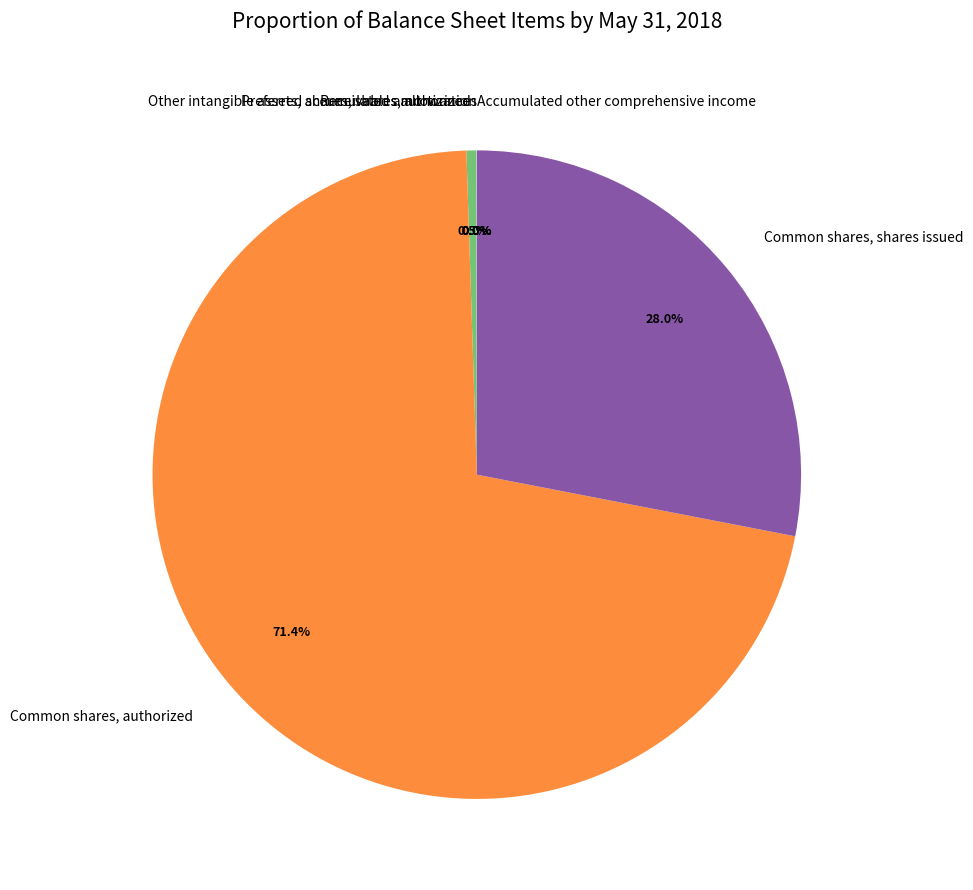

What is the majority slice?

Common shares, authorized